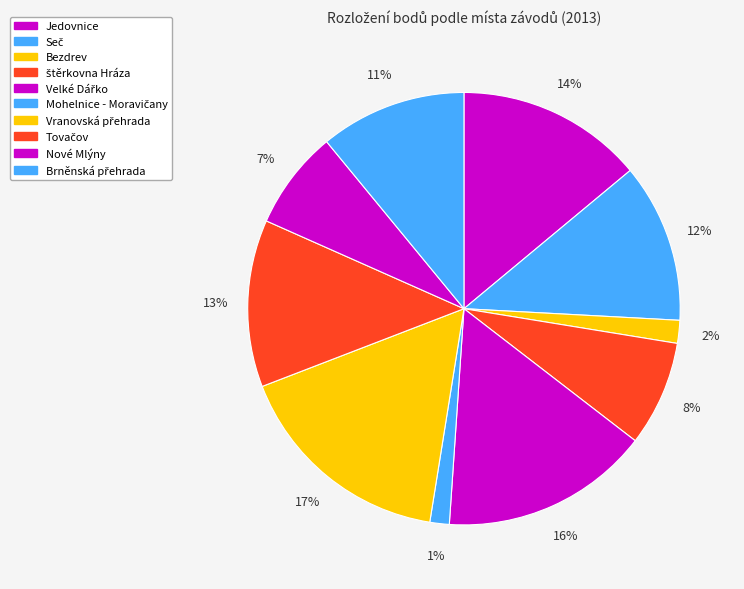

Is there any slice that represents more than half of the pie?

No